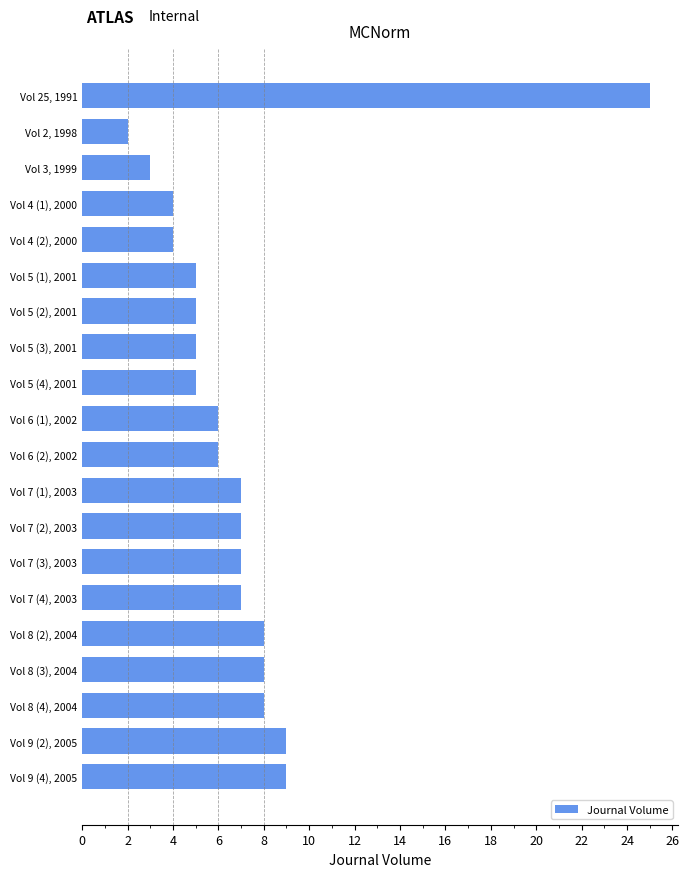

The chart shows a value of 5 at Vol 8 (2), 2004. True or false?

False